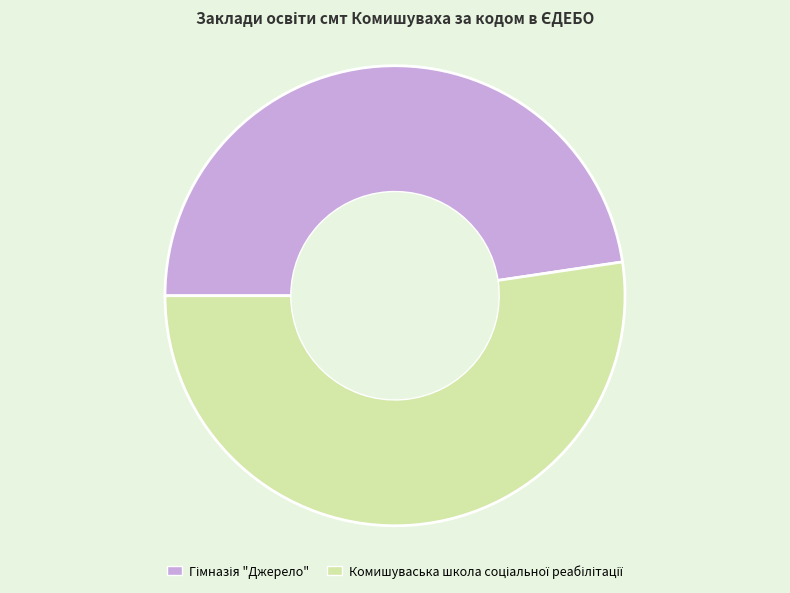

Is there any slice that represents more than half of the pie?

Yes